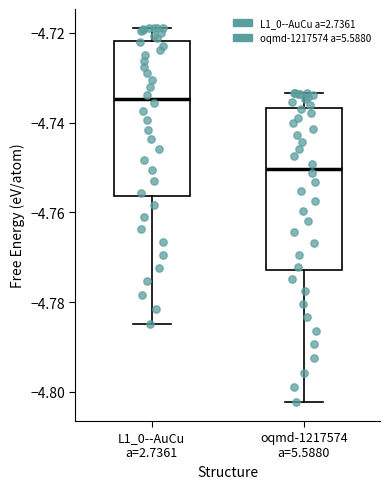

Reading left to right, transcribe this box plot: for each box, give where its median line is, the range the box spans, and where its two whiskers end, as read against the y-axis. The values are not printed on the chart, so give them approximately, as read against the axis.

L1_0--AuCu a=2.7361: median -4.734, box -4.756 to -4.722, whiskers -4.784 to -4.718
oqmd-1217574 a=5.5880: median -4.750, box -4.772 to -4.736, whiskers -4.802 to -4.734